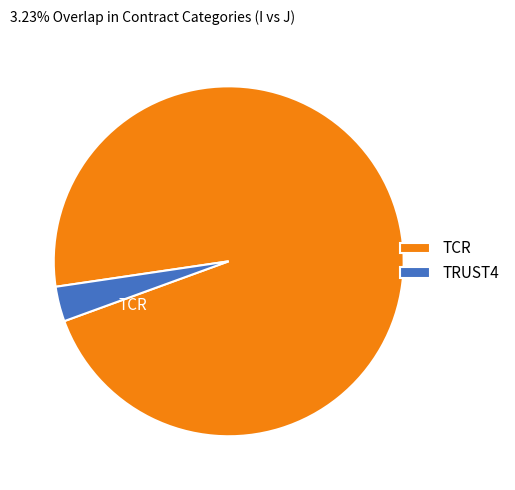

Is the sum of TRUST4 and TCR greater than half?

Yes